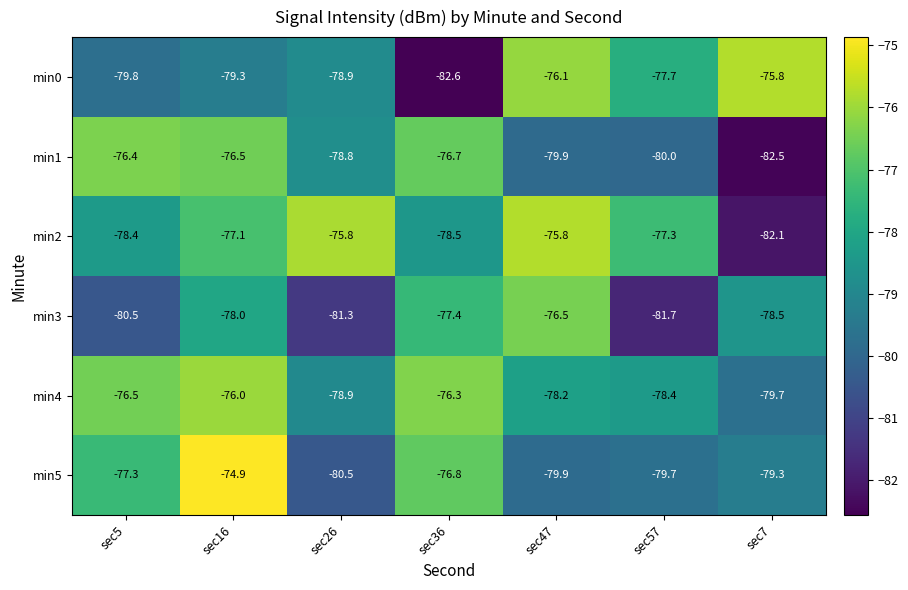

How many series are shown in this chart?

6